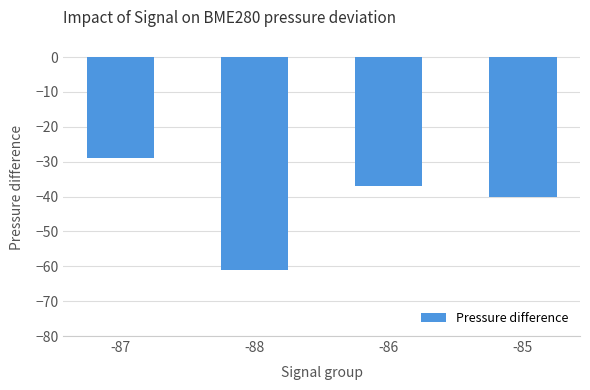

What position from the right is -88?

3